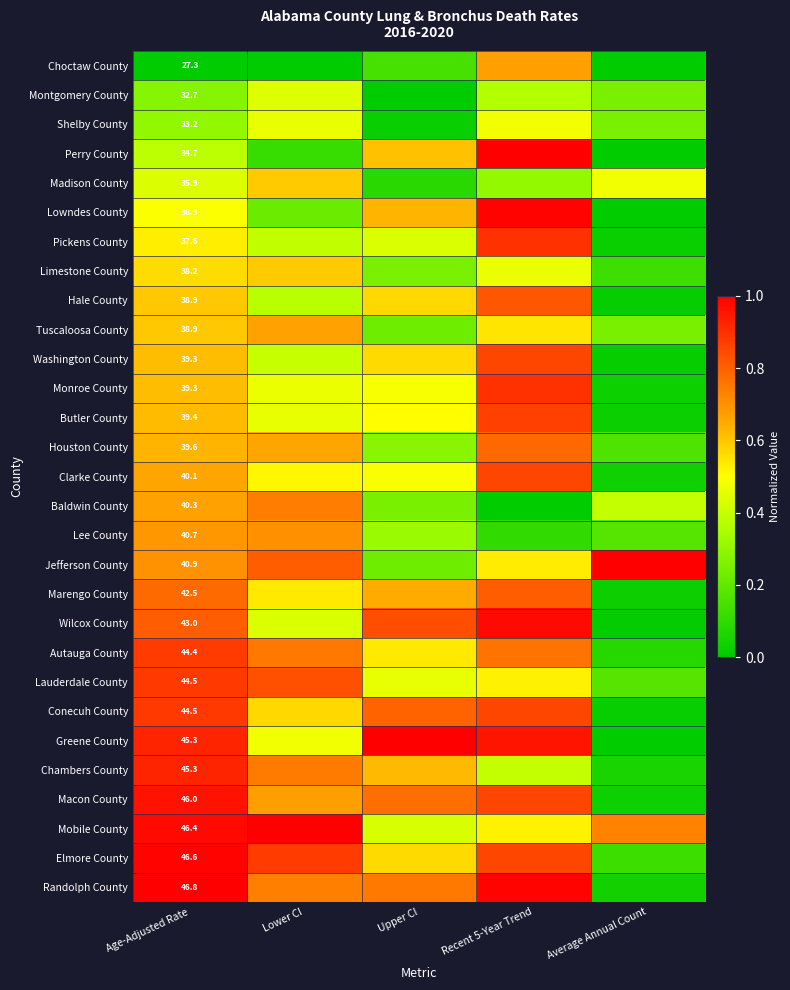

What is the difference between the Butler County values at Recent 5-Year Trend and Average Annual Count?

0.8